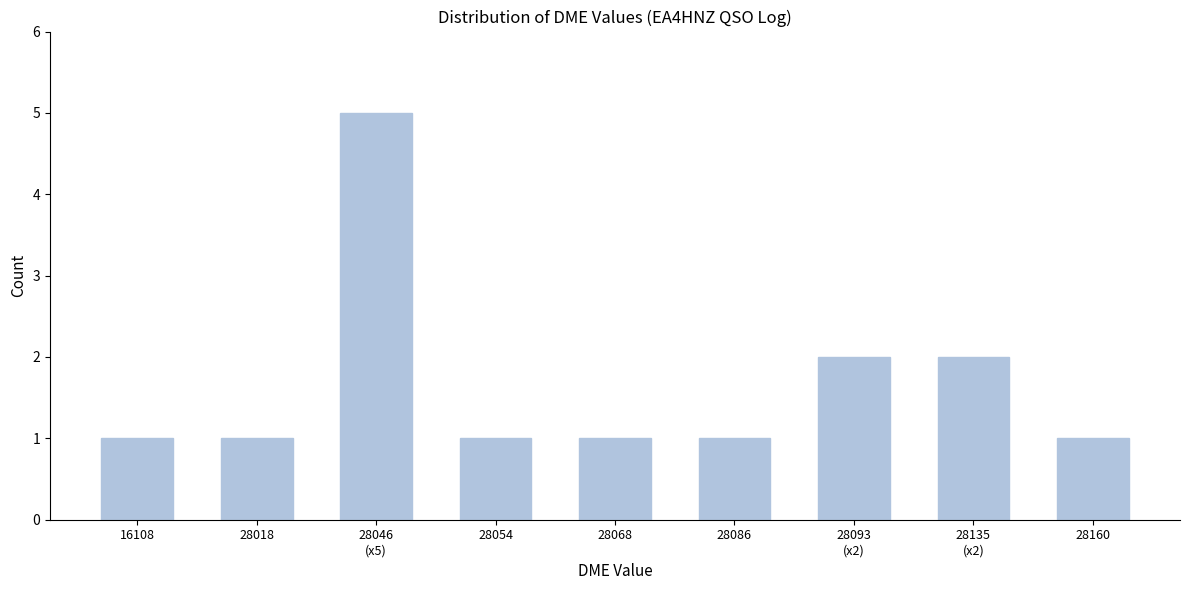

Reading right to left, list all the values displayed in this chart.

1	2	2	1	1	1	5	1	1